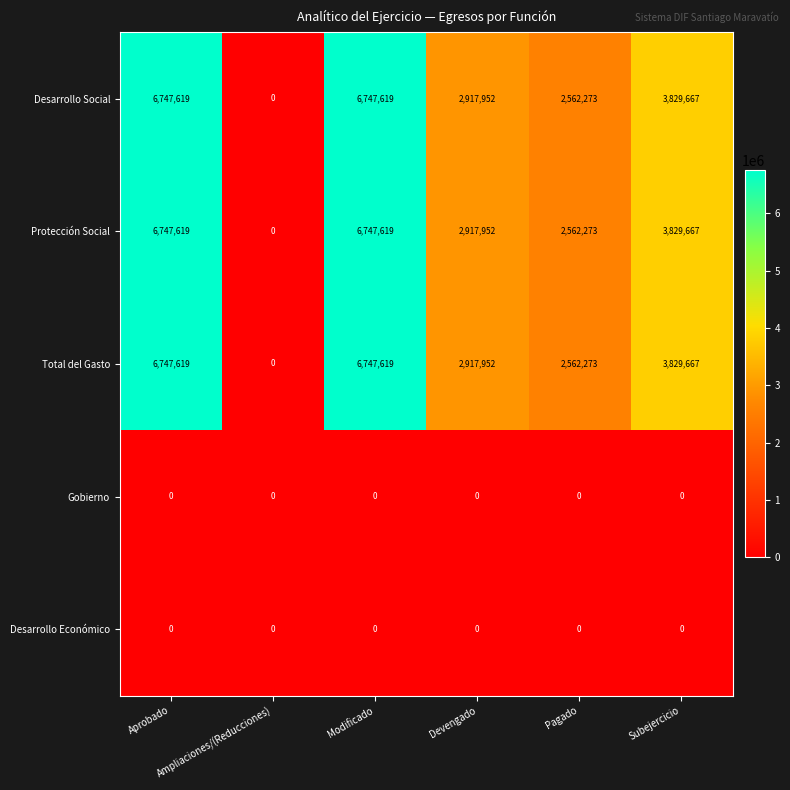

What is the difference between the second highest and second lowest values in the Desarrollo Social series?

4185346